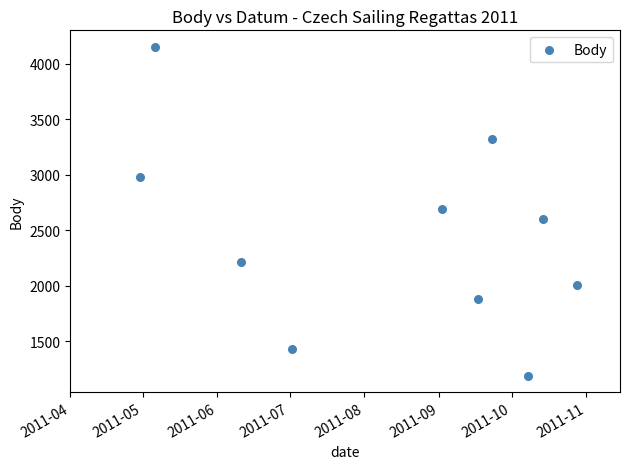

What is the range of Y values (max minus min)?

2966